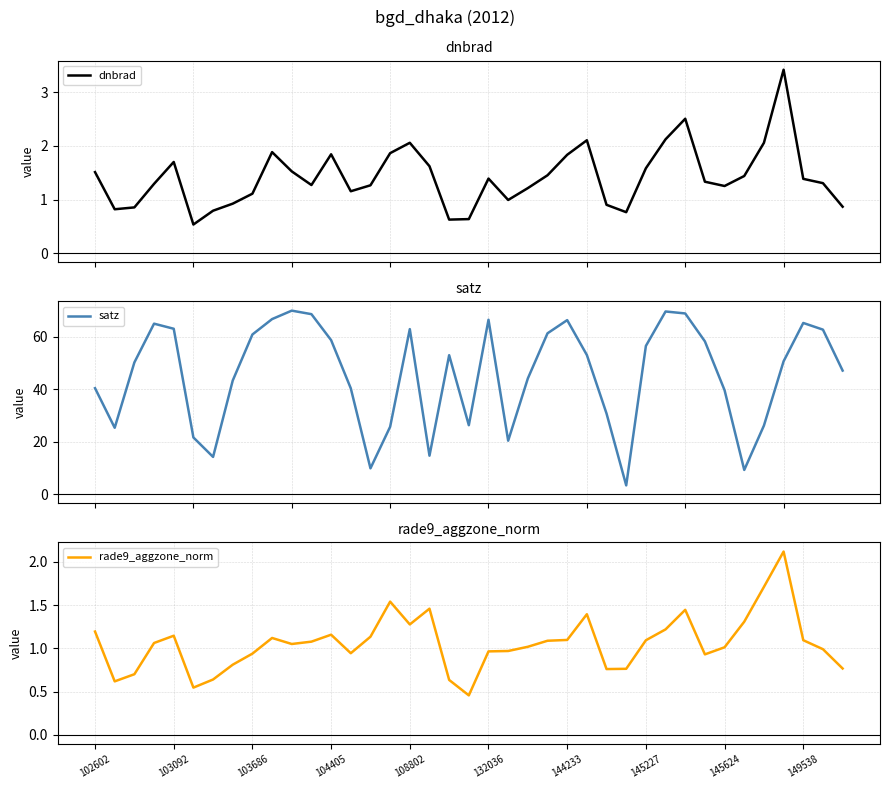

The value of rade9_aggzone_norm at 144233 is 1.8. True or false?

False